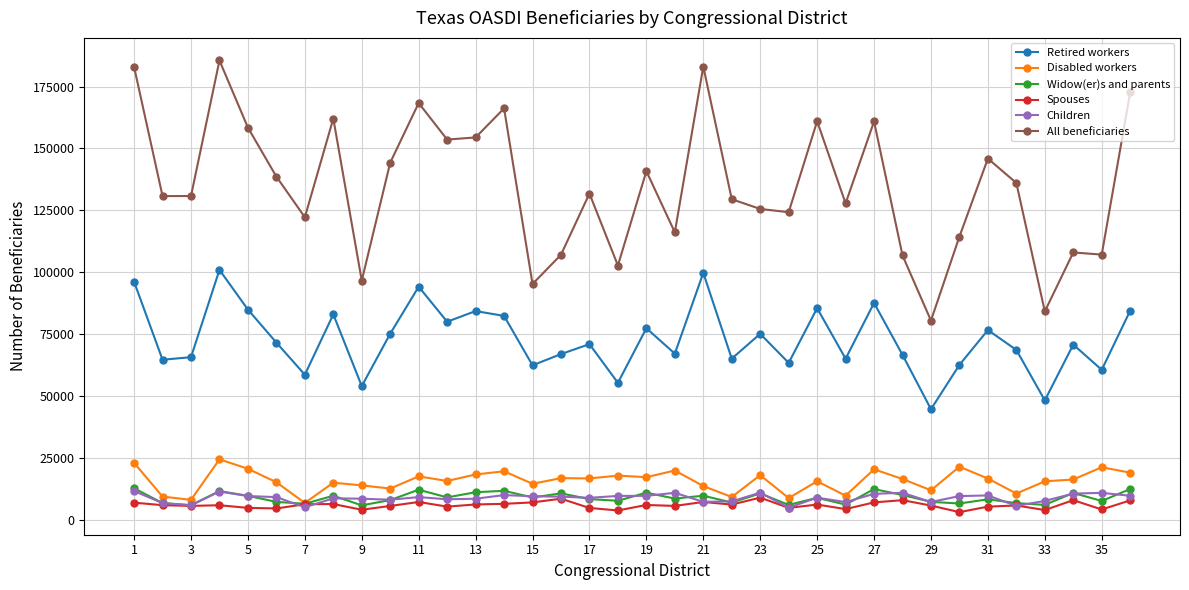

True or false: All beneficiaries and Disabled workers cross at least once.

False